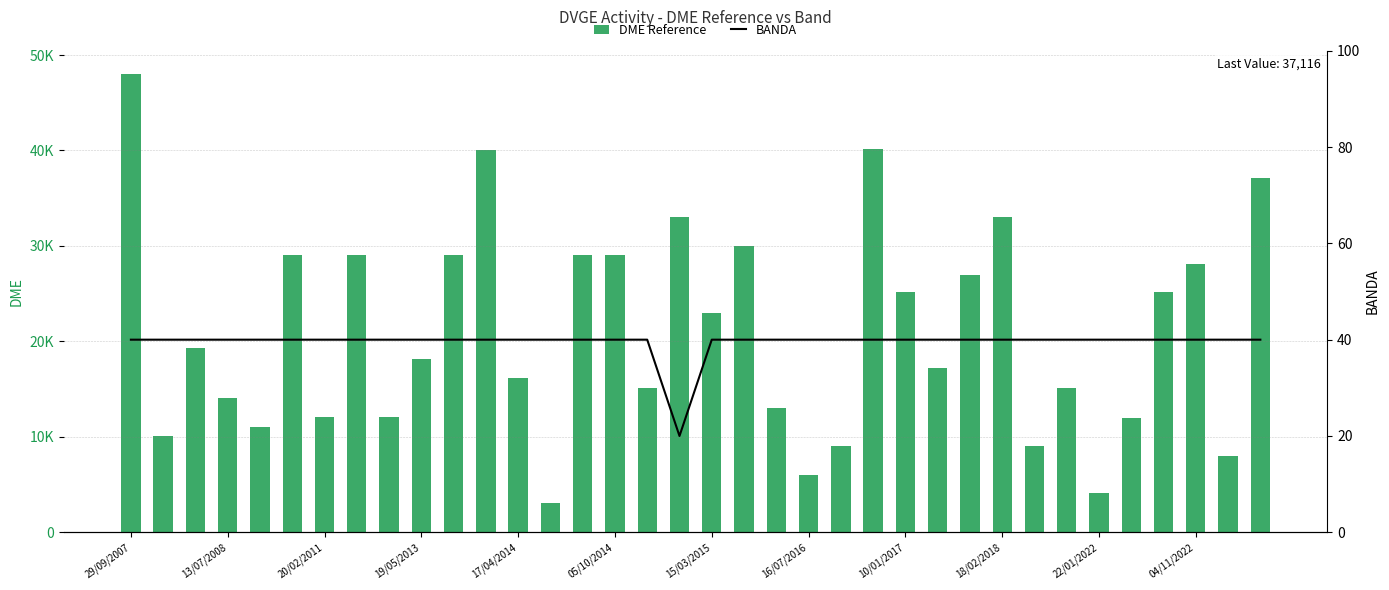

List the series in order of their overall mean, highest first.

DME Reference, BANDA